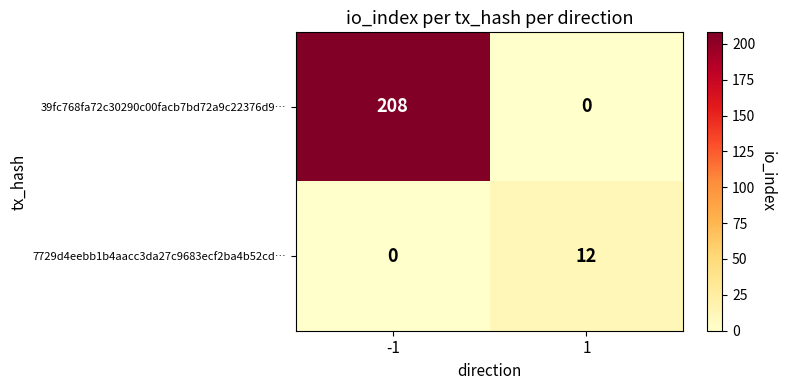

At how many categories does at least one series exceed 162?

1